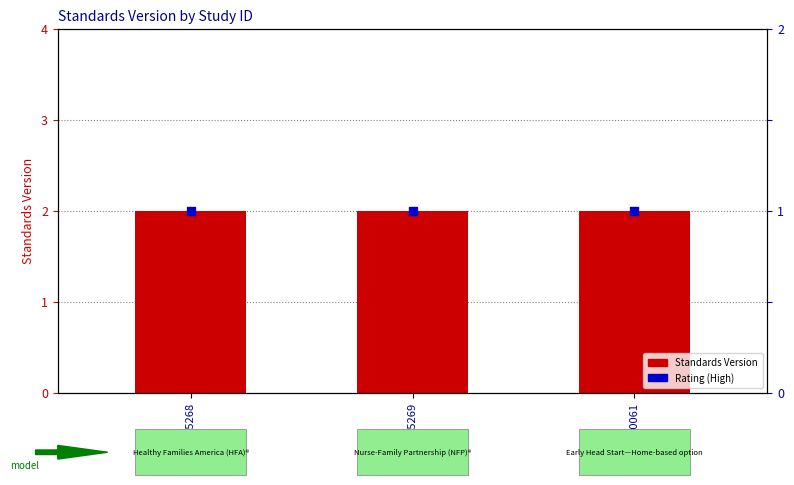

What is the total value across all series at WWHV095269?

3